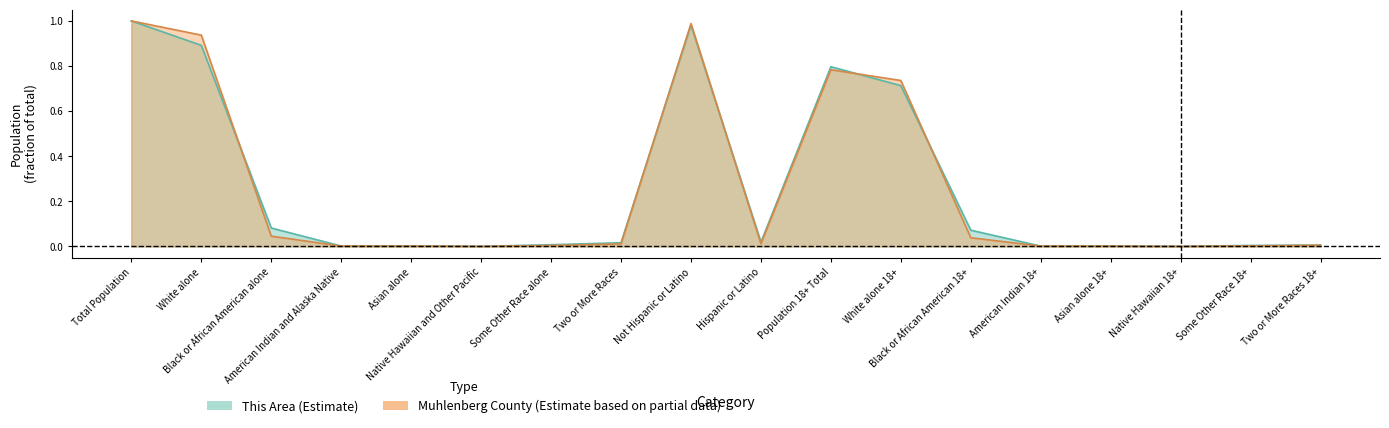

What is the label of the 14th point from the right?

Asian alone